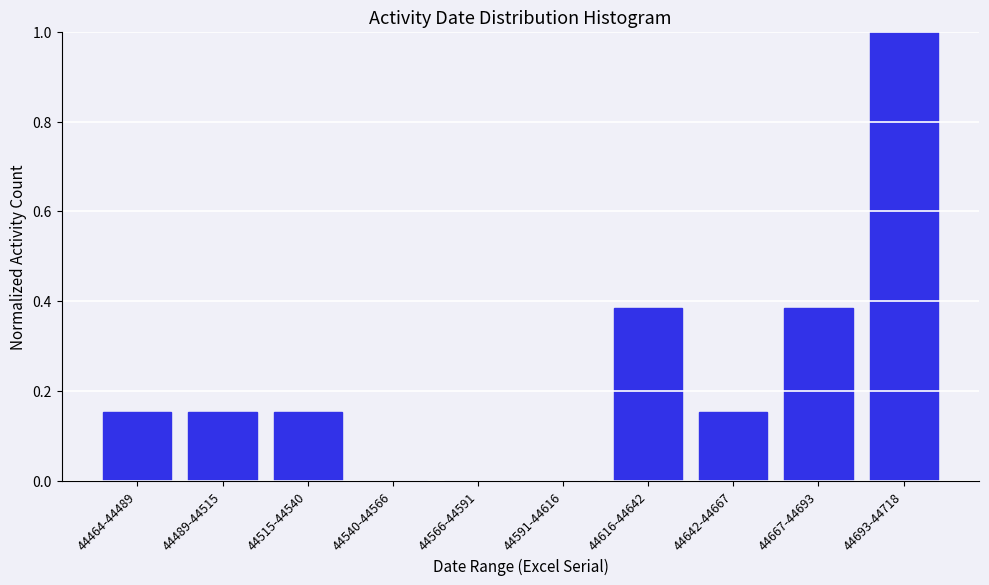

Which has a higher value, 44616-44642 or 44489-44515?

44616-44642